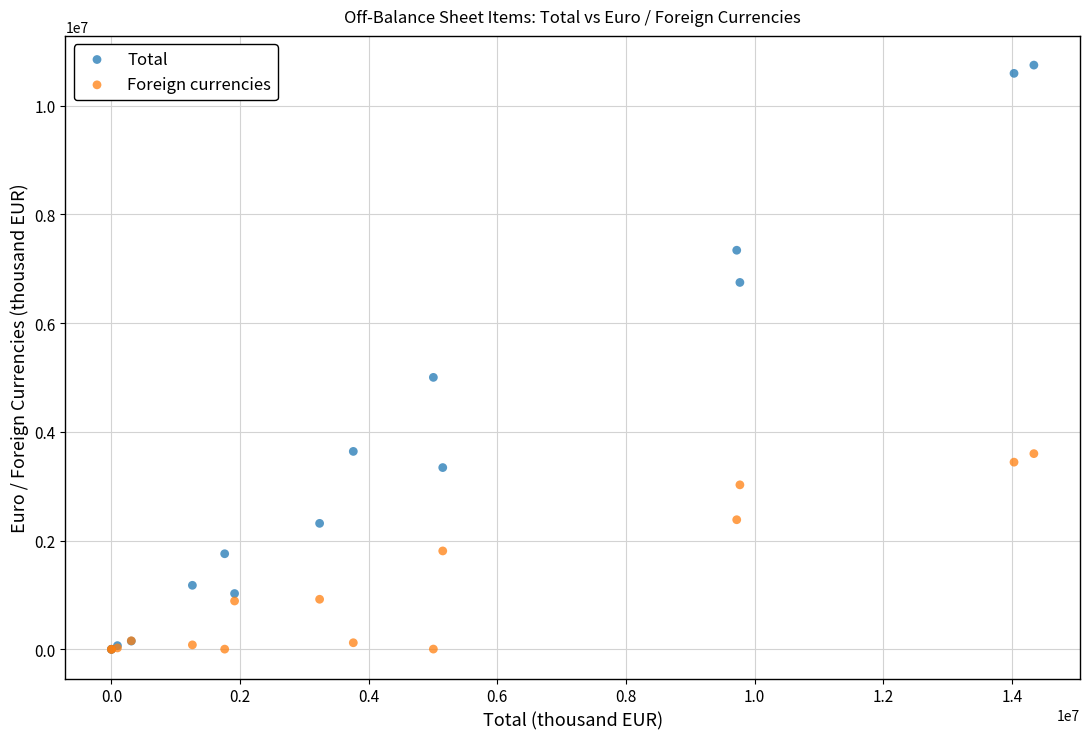

Which series reaches the maximum Y coordinate?

Total